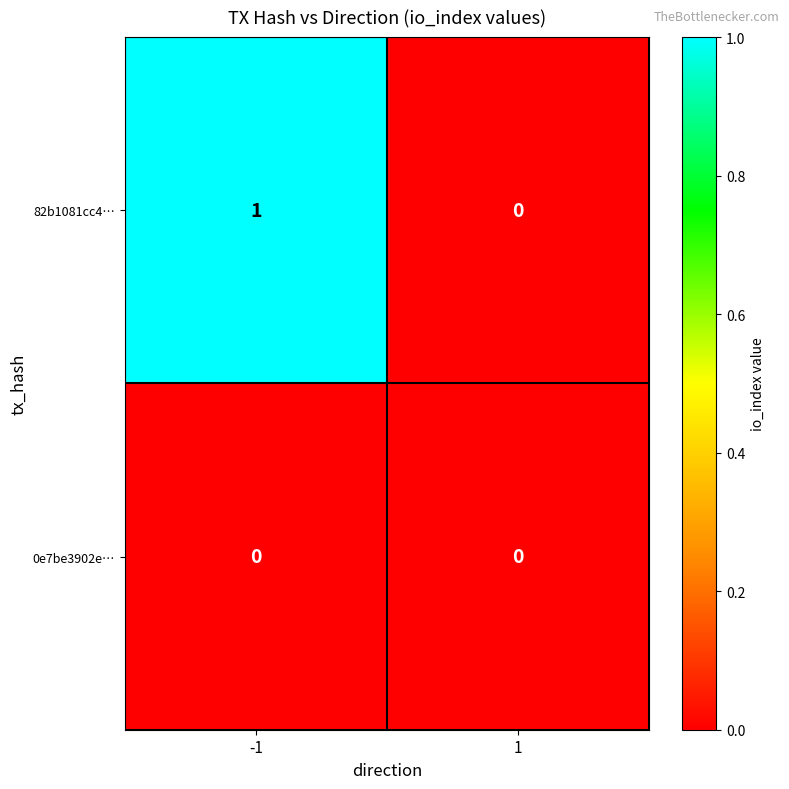

What is the total value across all series at -1?

1